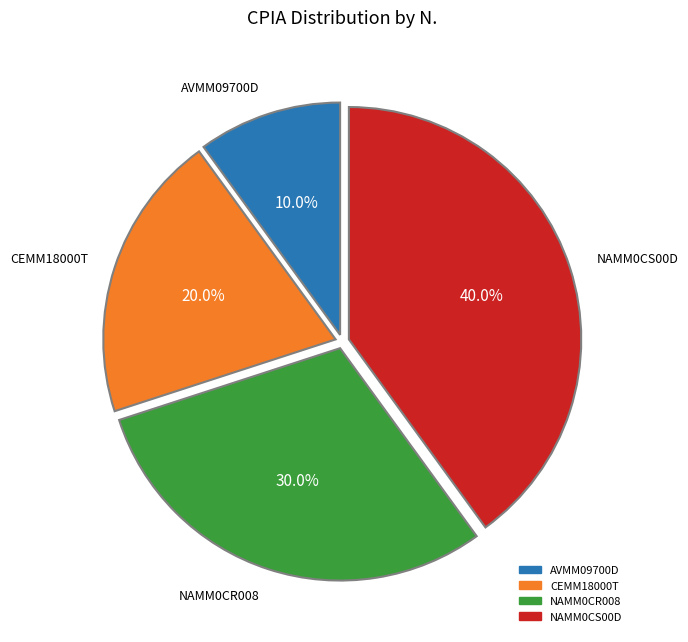

Which has a higher value, NAMM0CS00D or AVMM09700D?

NAMM0CS00D